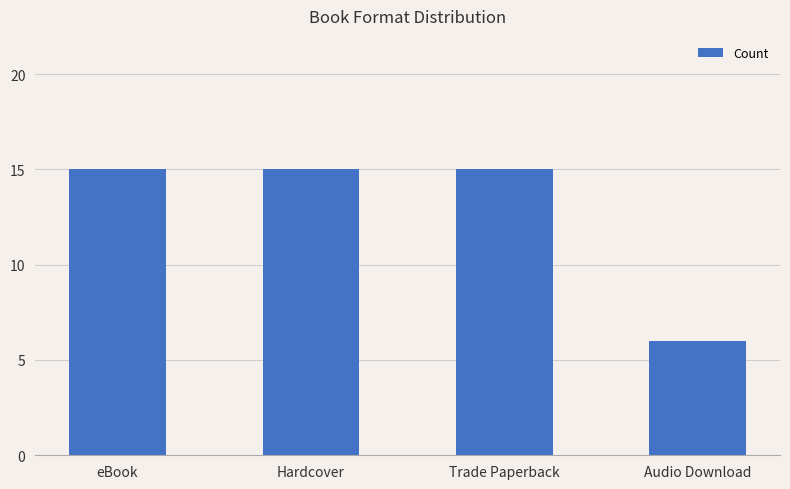

Reading left to right, extract all data points from this chart.

15	15	15	6